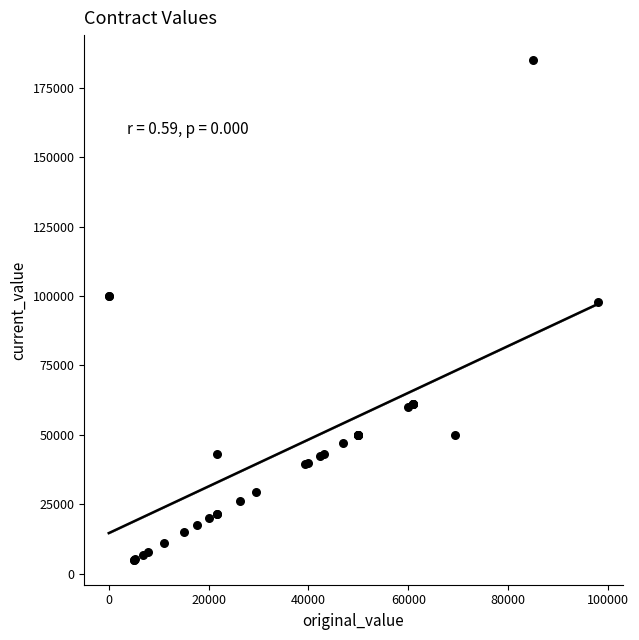

What Y value in the scatter plot is closest to 95000?

98000.0